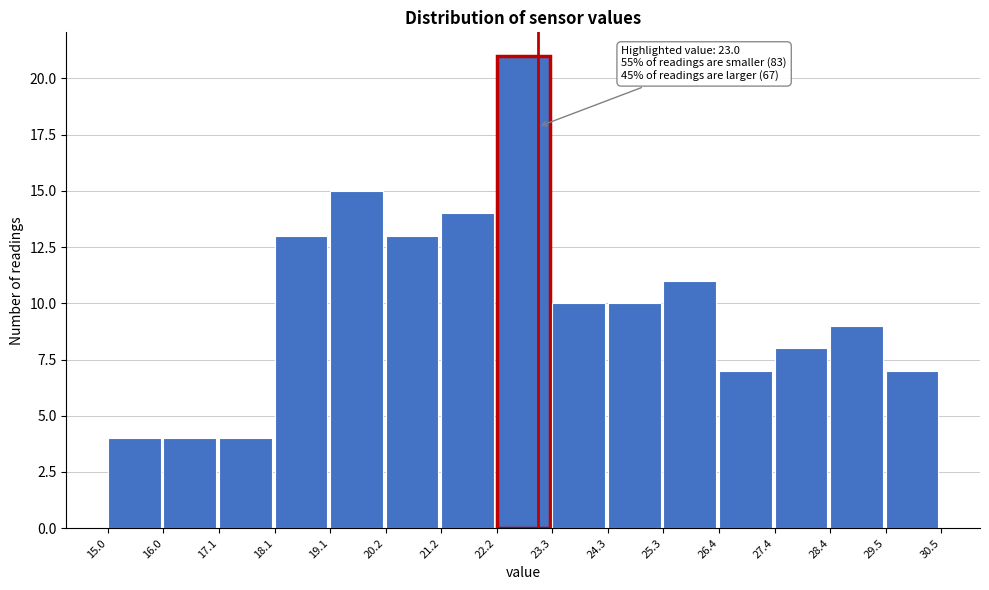

Over which range of the x-axis is the bar tallest?

22.2 to 23.3